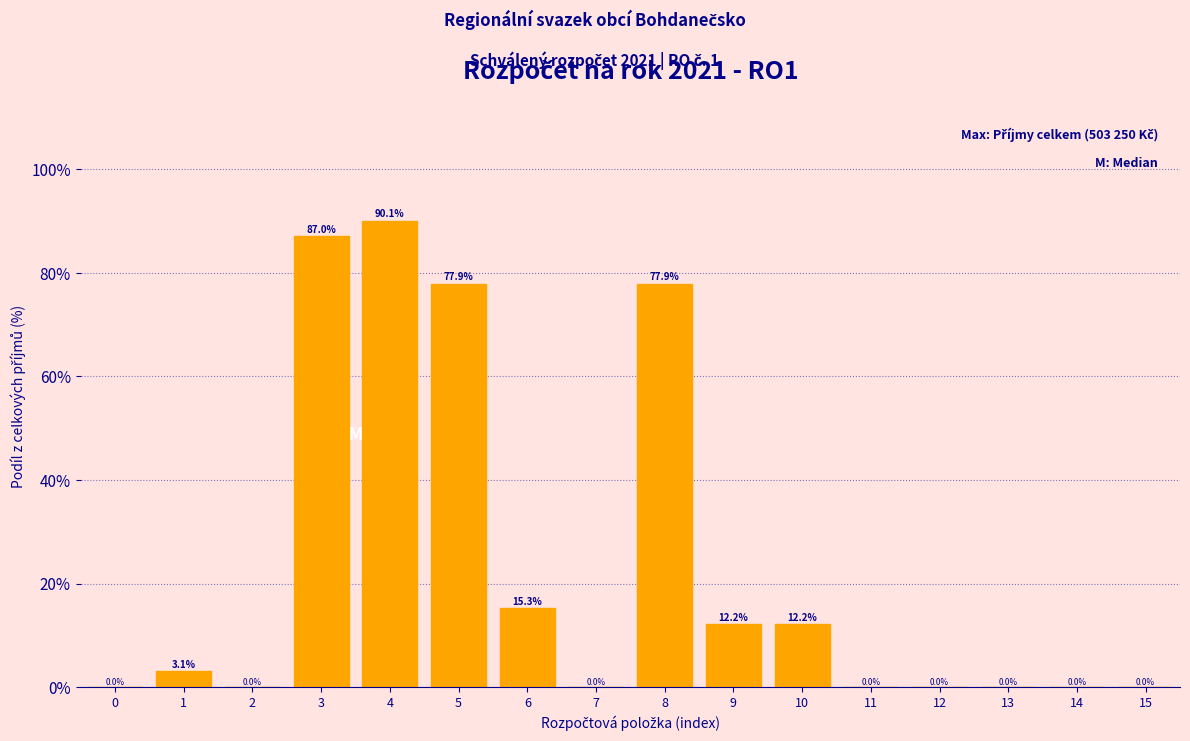

Reading left to right, what are all the values shown in this chart?

0=0.0	1=3.1	2=0.0	3=87.0	4=90.1	5=77.9	6=15.3	7=0.0	8=77.9	9=12.2	10=12.2	11=0.0	12=0.0	13=0.0	14=0.0	15=0.0